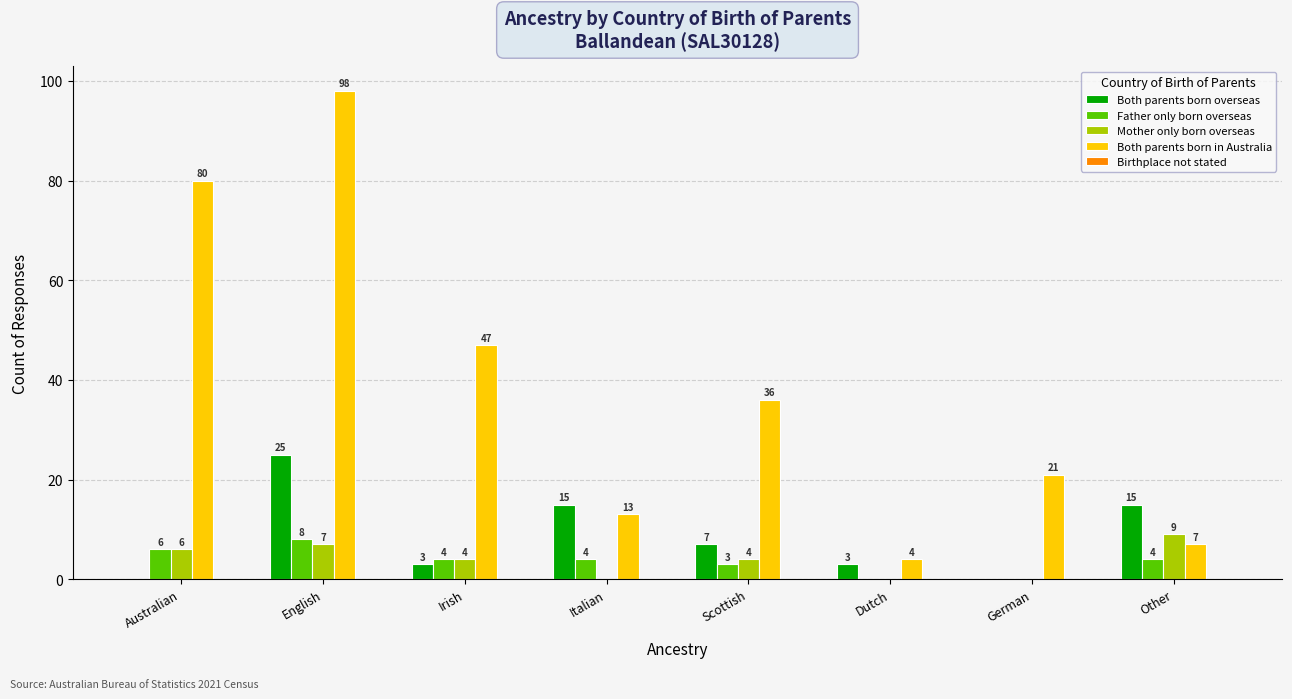

At which category is the sum across all series the highest?

English